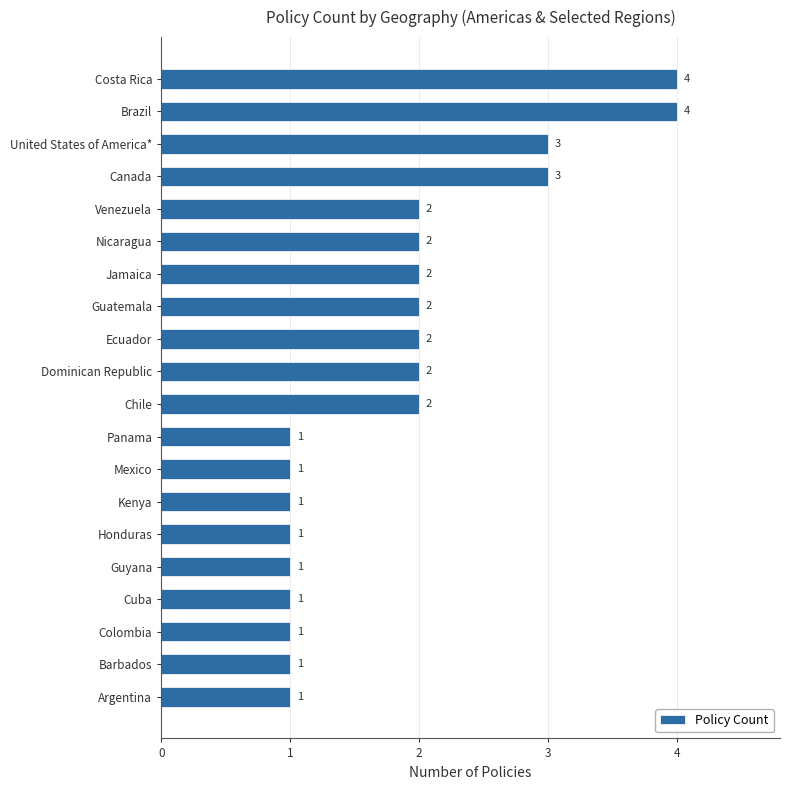

What is the greatest value displayed?

4